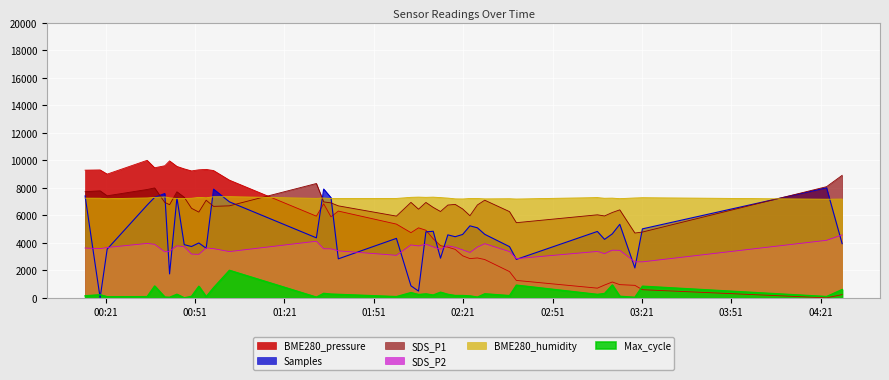

True or false: Max_cycle and SDS_P2 intersect in this chart.

False